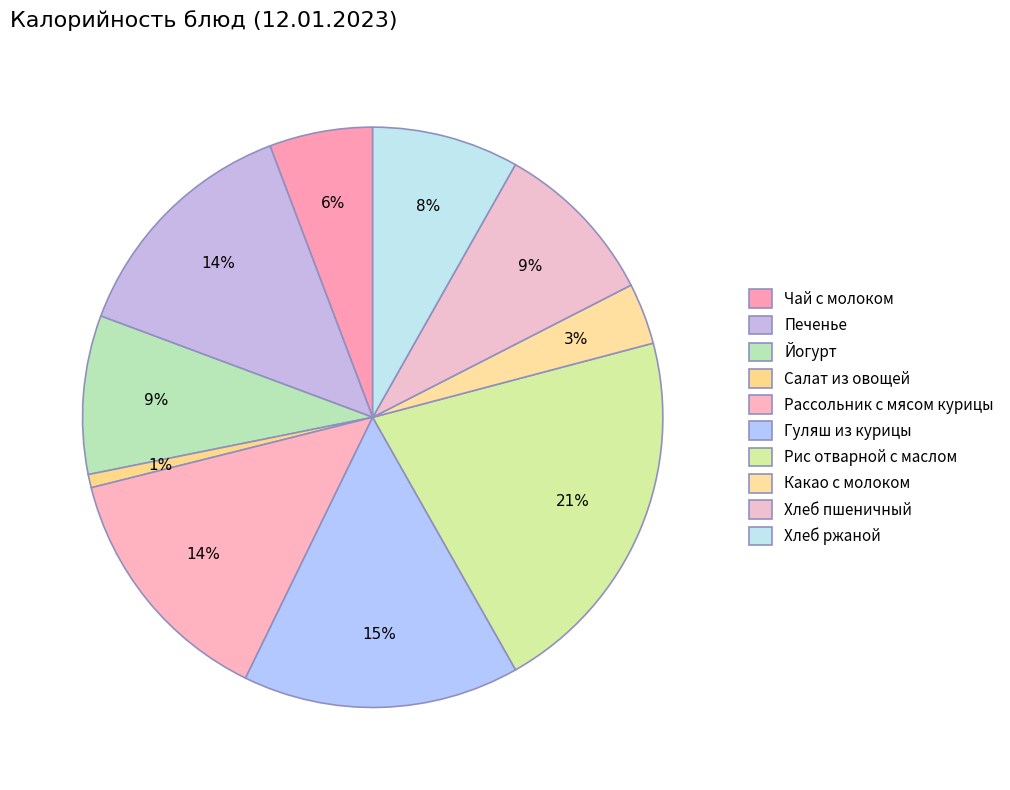

How many slices are in this pie chart?

10